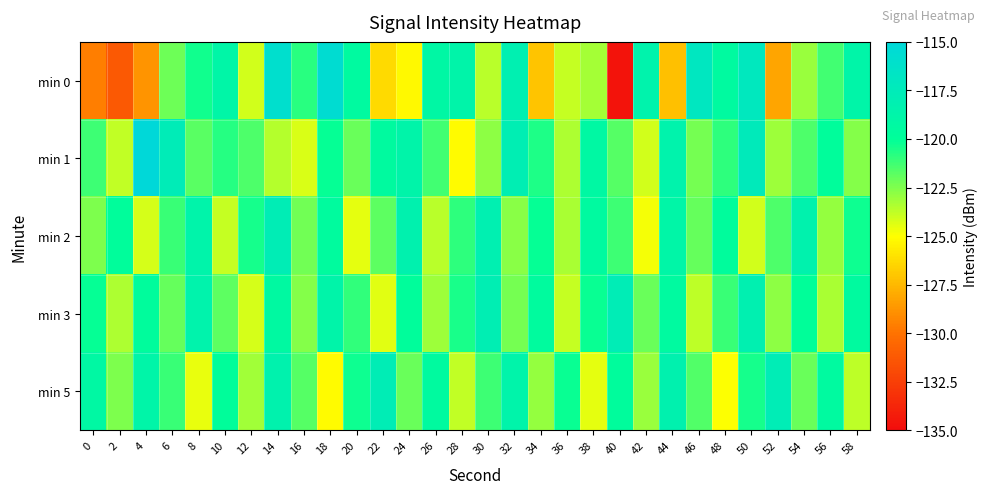

Which series changed the most between 0 and 12?

min 0